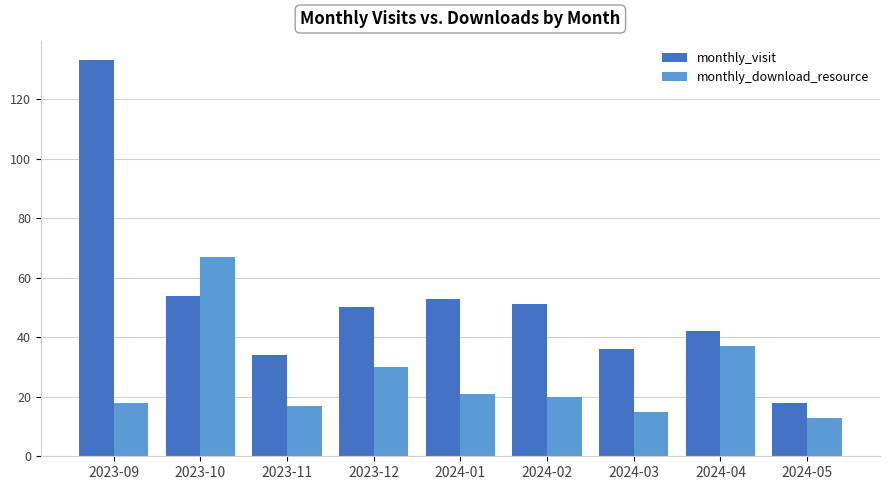

Where does the monthly_download_resource series first go above 20?

2023-10